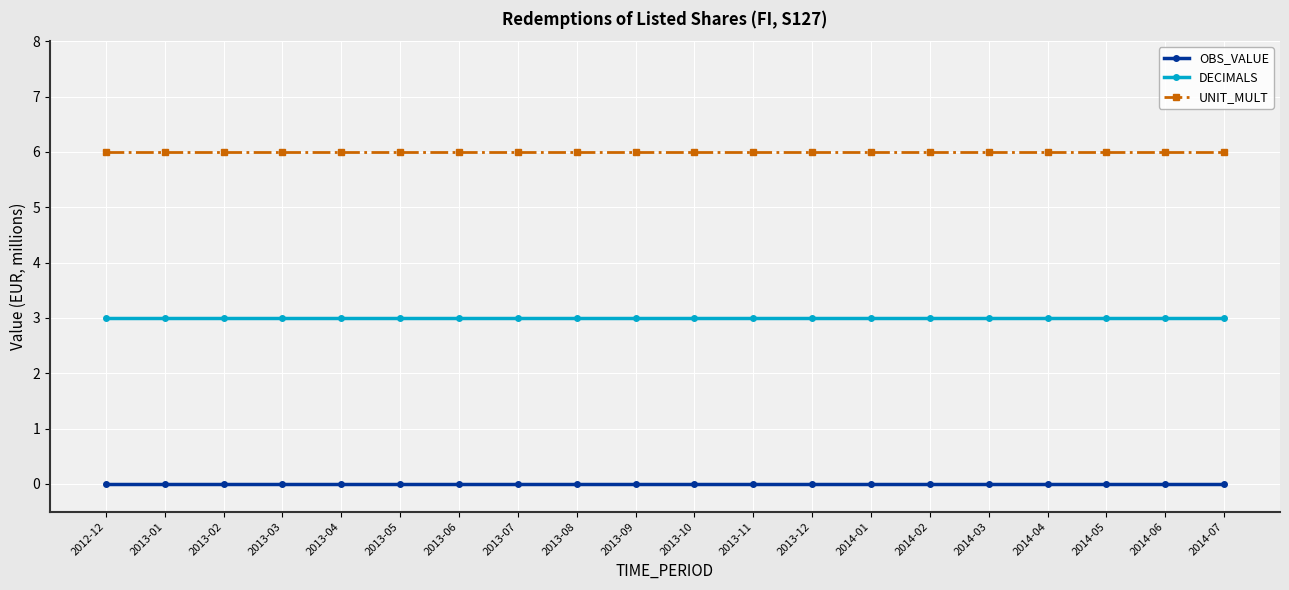

True or false: DECIMALS and OBS_VALUE cross at least once.

False